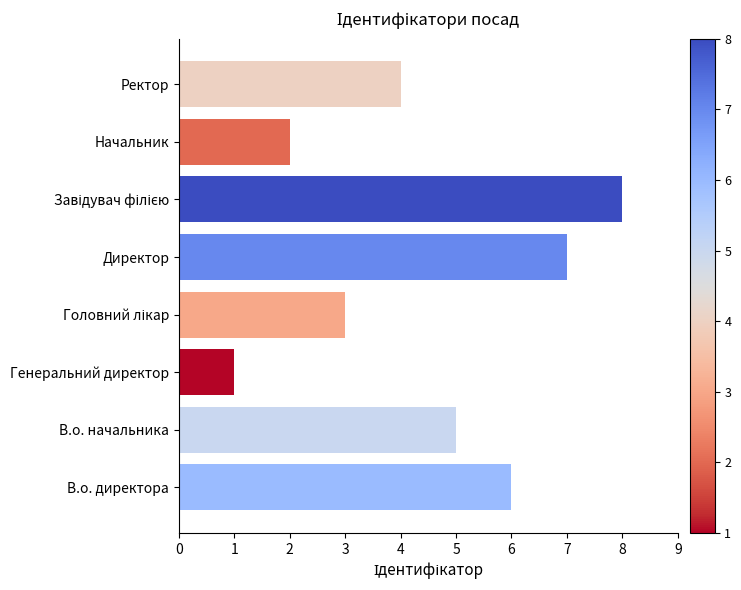

What is the ratio of the value at В.о. директора to the value at Директор?

0.9